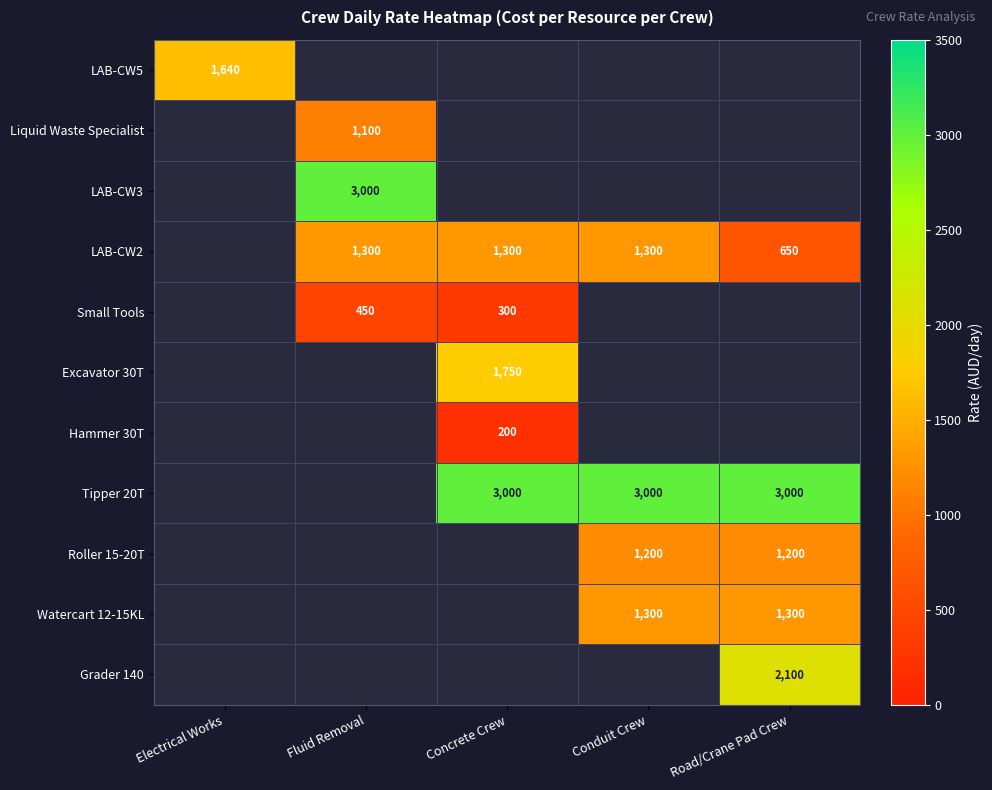

Is the value of Hammer 30T at Concrete Crew greater than the value of LAB-CW3 at Fluid Removal?

No